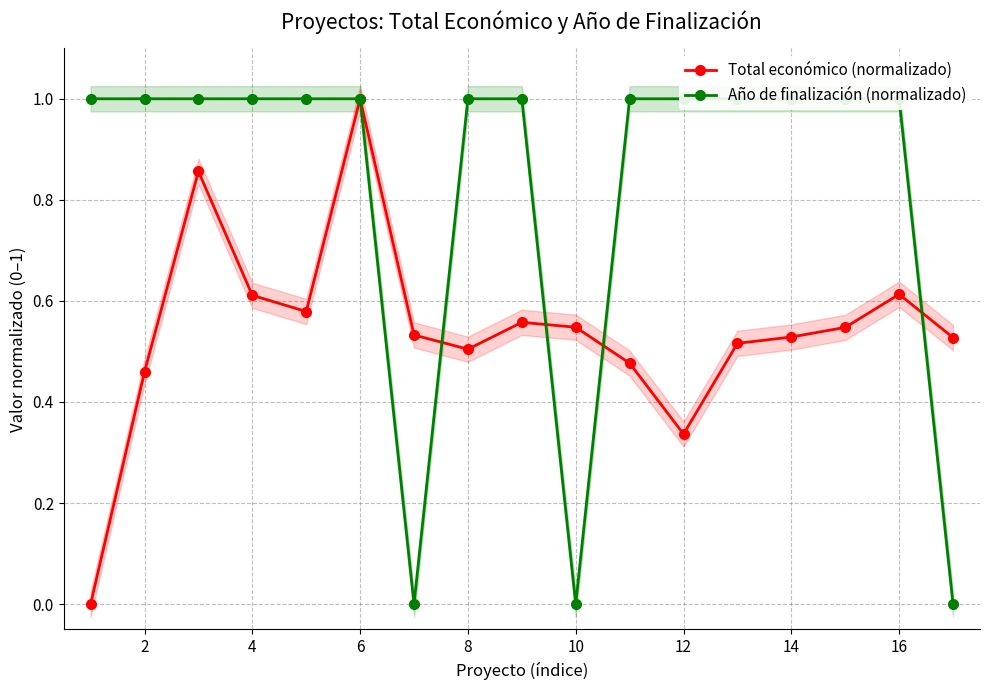

At 10, list the series in order from largest to smallest.

Total económico (normalizado), Año de finalización (normalizado)